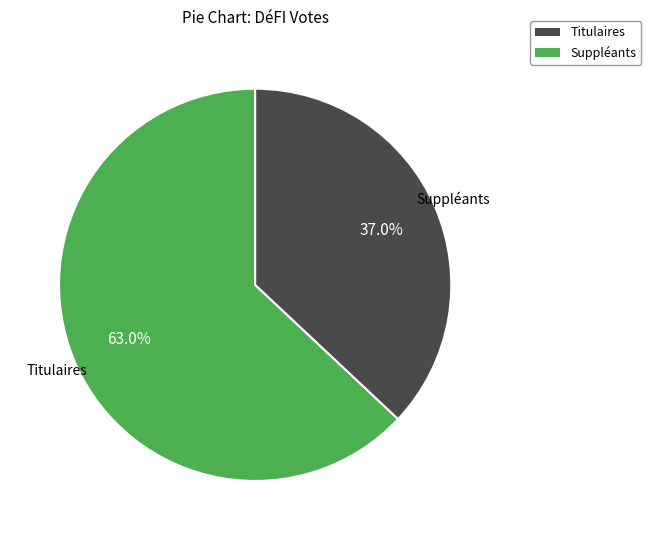

Is there a majority slice in this chart?

Yes